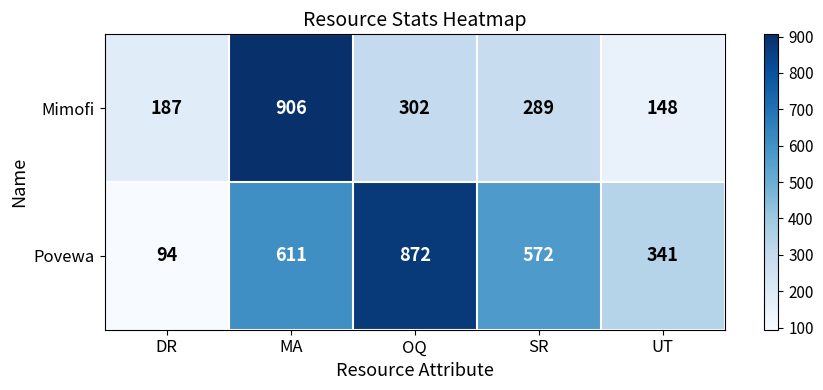

The value of Mimofi at OQ is 431. True or false?

False